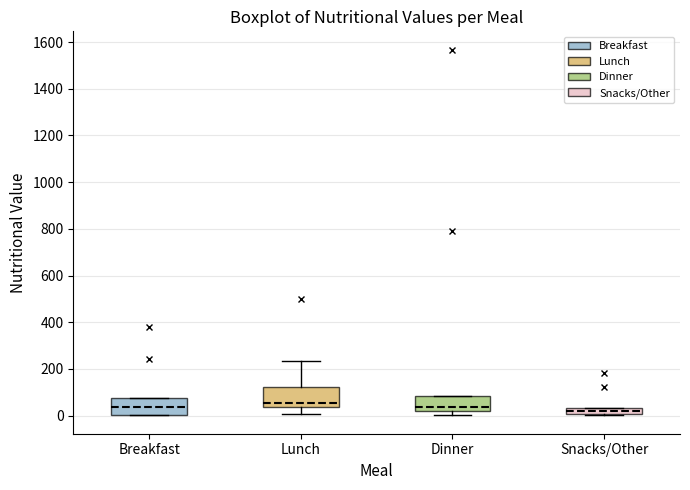

Where is the lower edge of the box for Snacks/Other on the y-axis? The values are not printed on the chart, so give them approximately, as read against the axis.

0